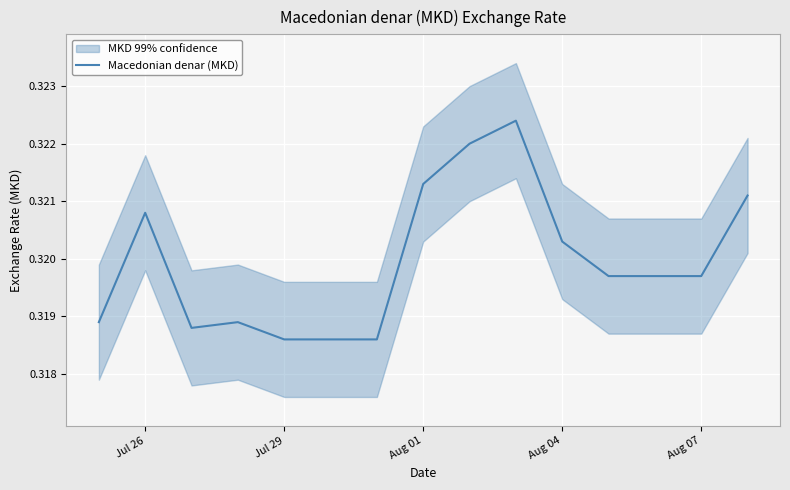

What is the value of the 3rd point from the left?

0.3